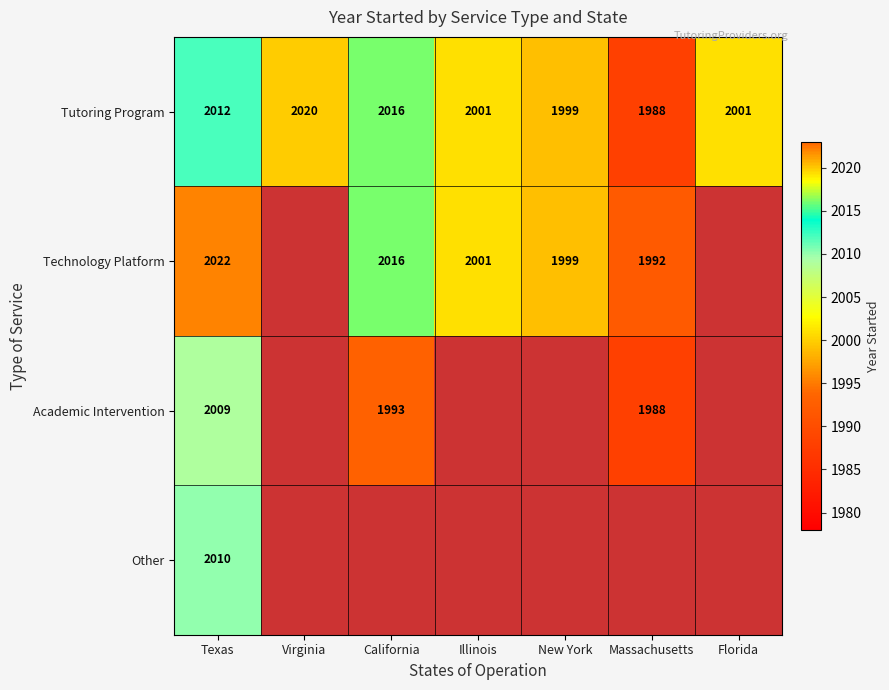

How many values in the Tutoring Program series are below 2001?

2